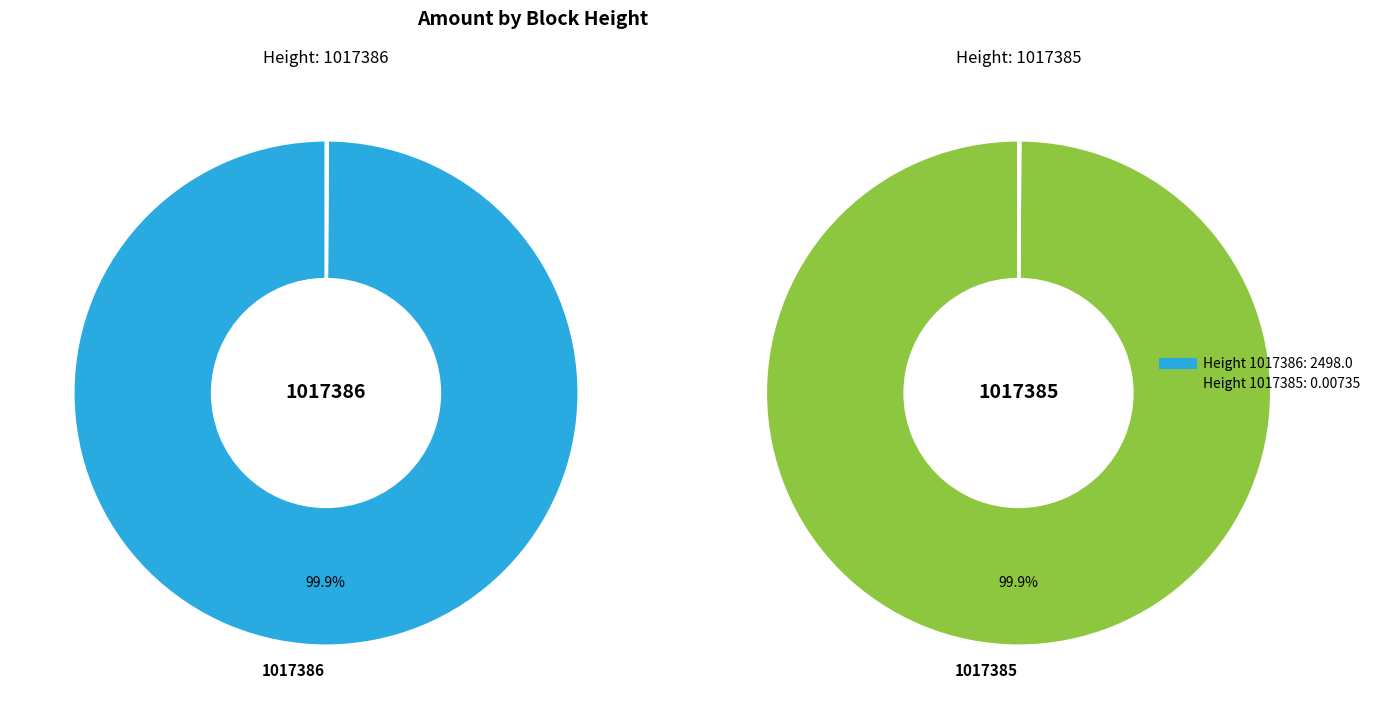

Rank the categories by value from lowest to highest.

1017385, 1017386